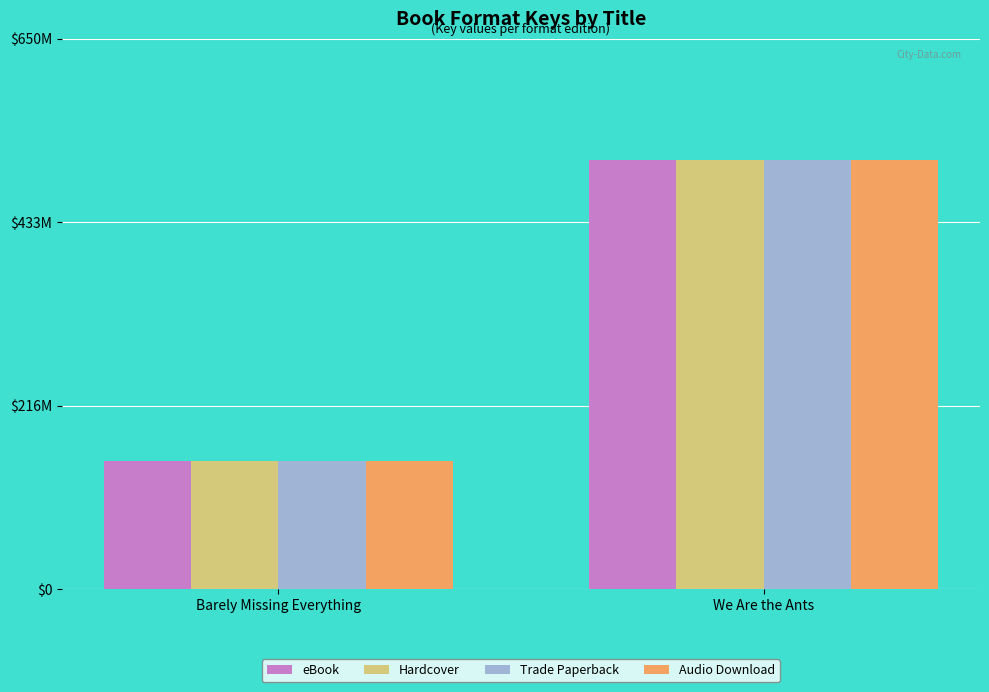

The value of Audio Download at We Are the Ants is 172226181. True or false?

False